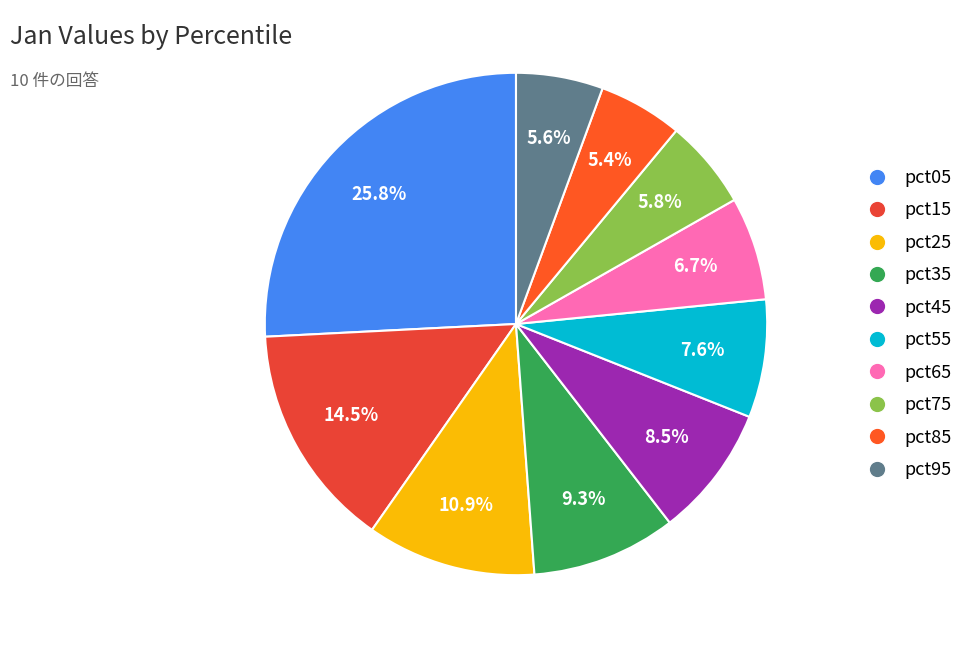

To the nearest percent, what portion does pct85 represent?

5%